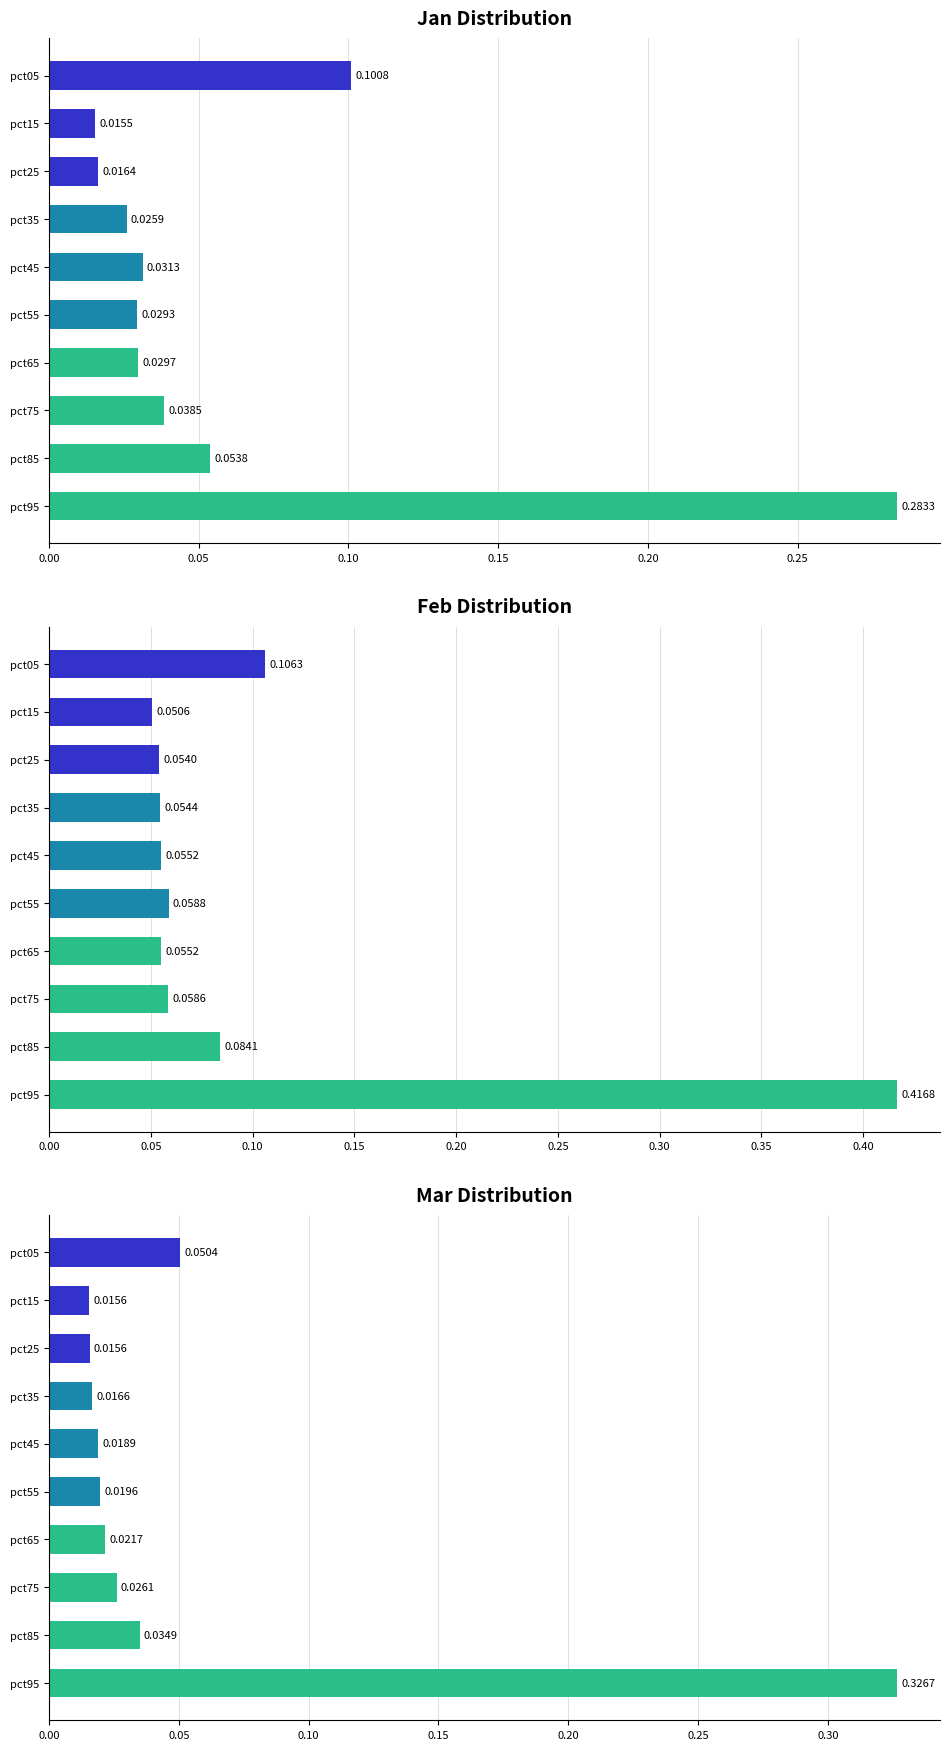

Reading right to left, list all the values displayed in this chart.

Jan: 0.3	0.1	0.0	0.0	0.0	0.0	0.0	0.0	0.0	0.1
Feb: 0.4	0.1	0.1	0.1	0.1	0.1	0.1	0.1	0.1	0.1
Mar: 0.3	0.0	0.0	0.0	0.0	0.0	0.0	0.0	0.0	0.1